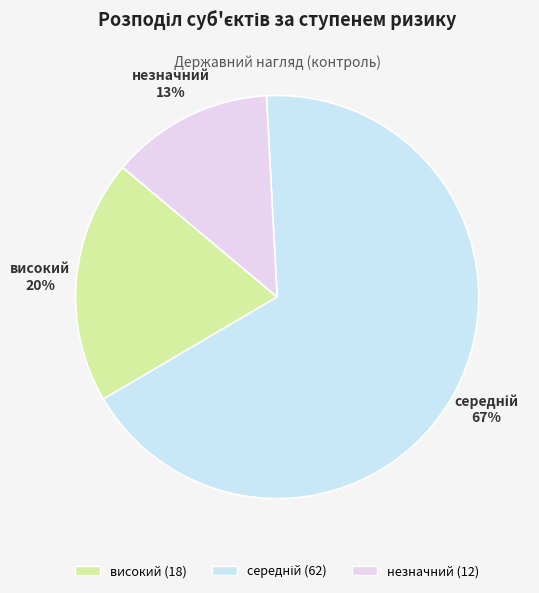

What percentage is the високий slice, to the nearest percent?

20%